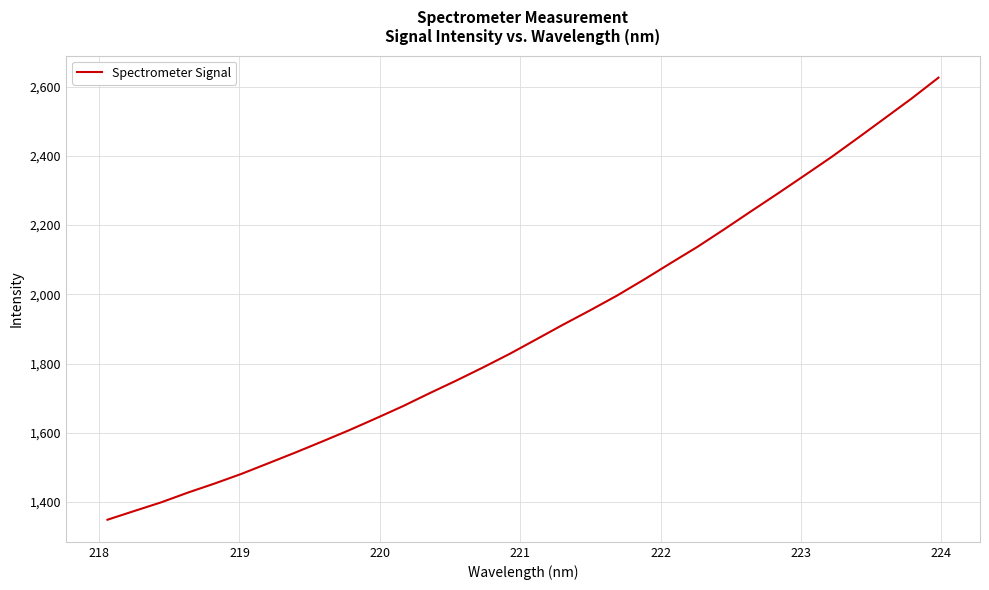

What is the smallest value displayed?

1348.9